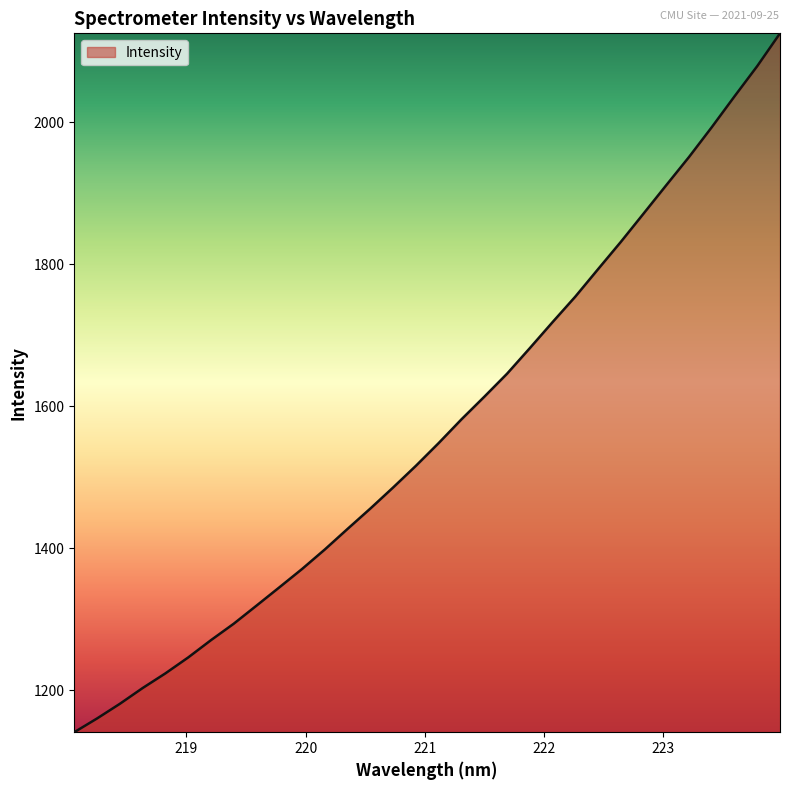

What is the difference between the maximum and minimum values?

985.0